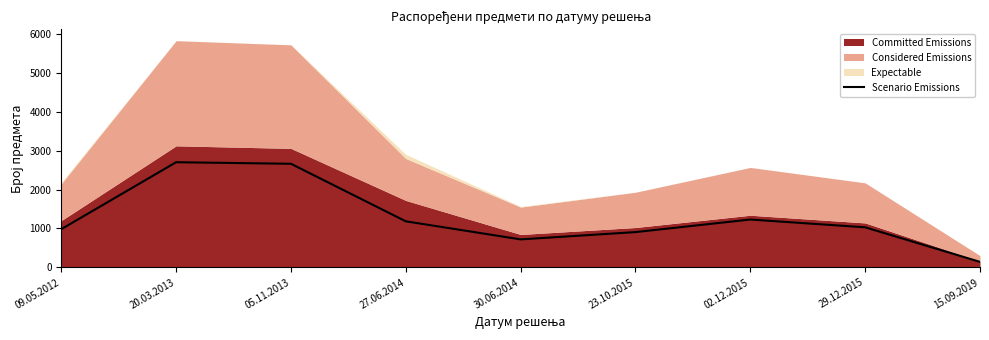

The chart shows a value of 284 at 23.10.2015. True or false?

False